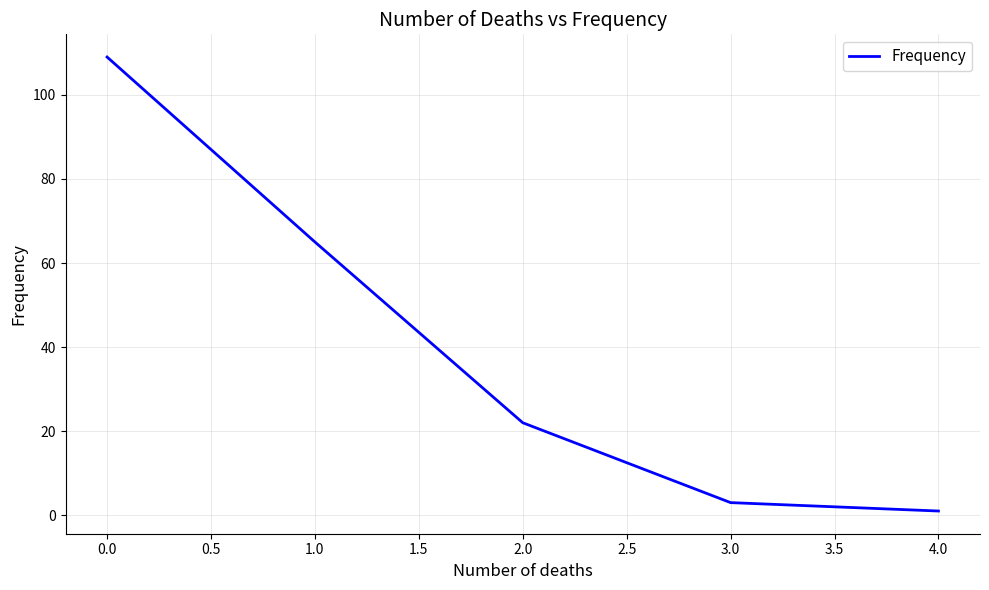

What value does the data have at 0.0?

109